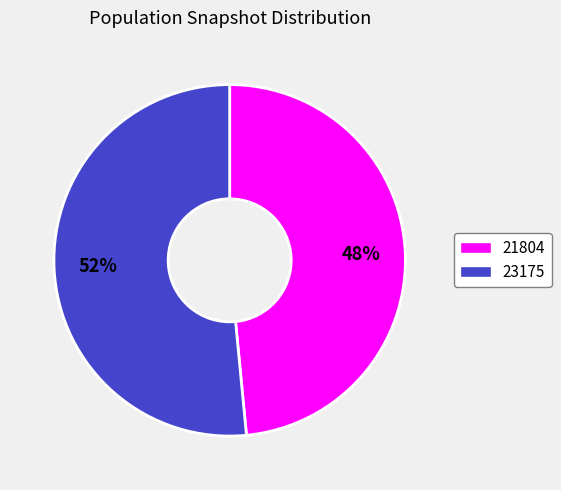

How many segments does this pie chart have?

2